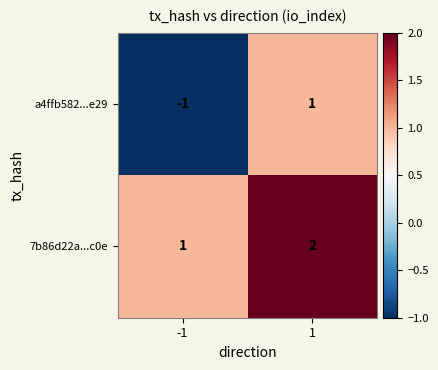

At -1, list the series in order from largest to smallest.

7b86d22a...c0e, a4ffb582...e29